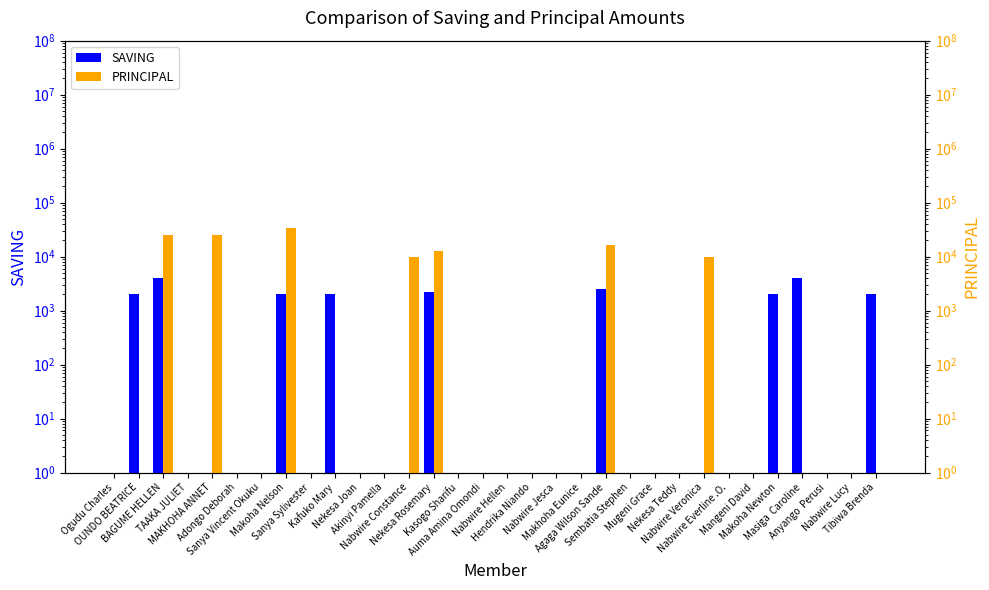

What value does the SAVING series have at Masiga  Caroline, to the nearest 100?

4000